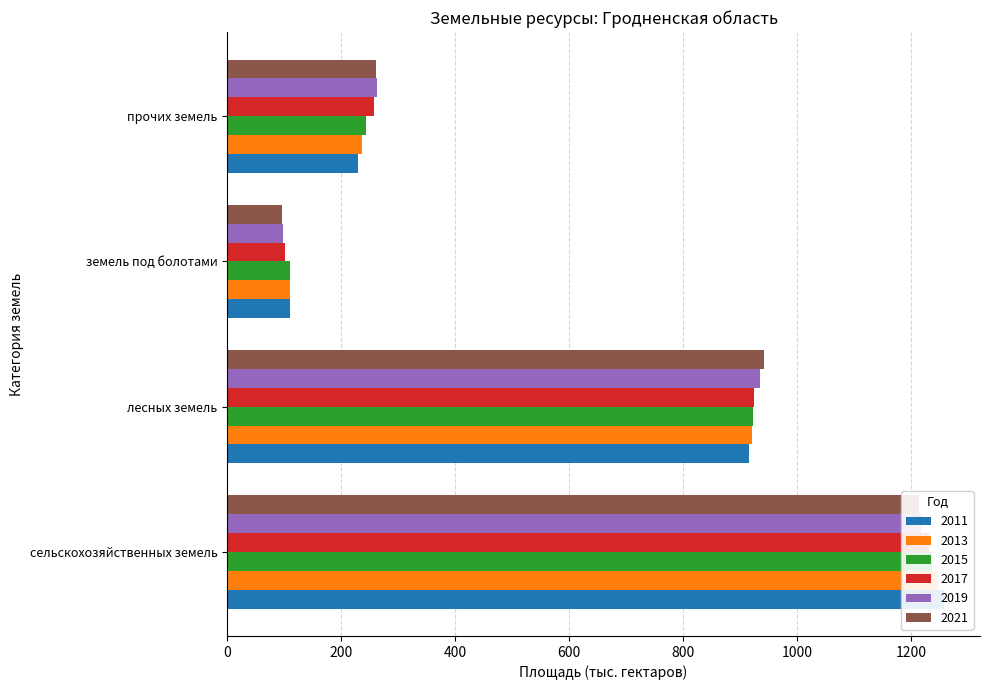

What is the label of the 4th bar from the left?

прочих земель